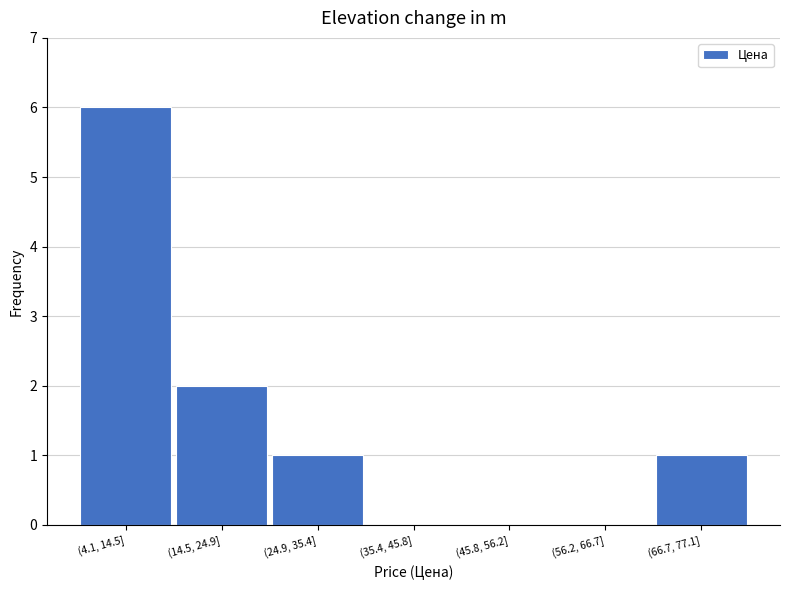

Reading right to left, transcribe all the data shown in this chart.

(66.7, 77.1]=1	(56.2, 66.7]=0	(45.8, 56.2]=0	(35.4, 45.8]=0	(24.9, 35.4]=1	(14.5, 24.9]=2	(4.1, 14.5]=6